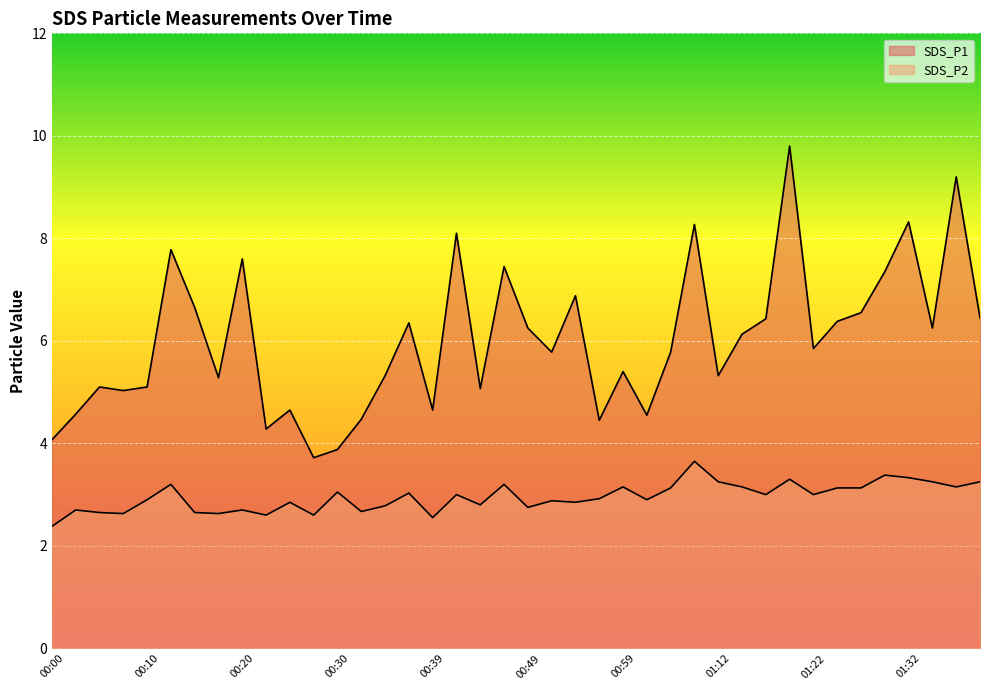

Between 00:44 and 01:32, which is larger?

01:32